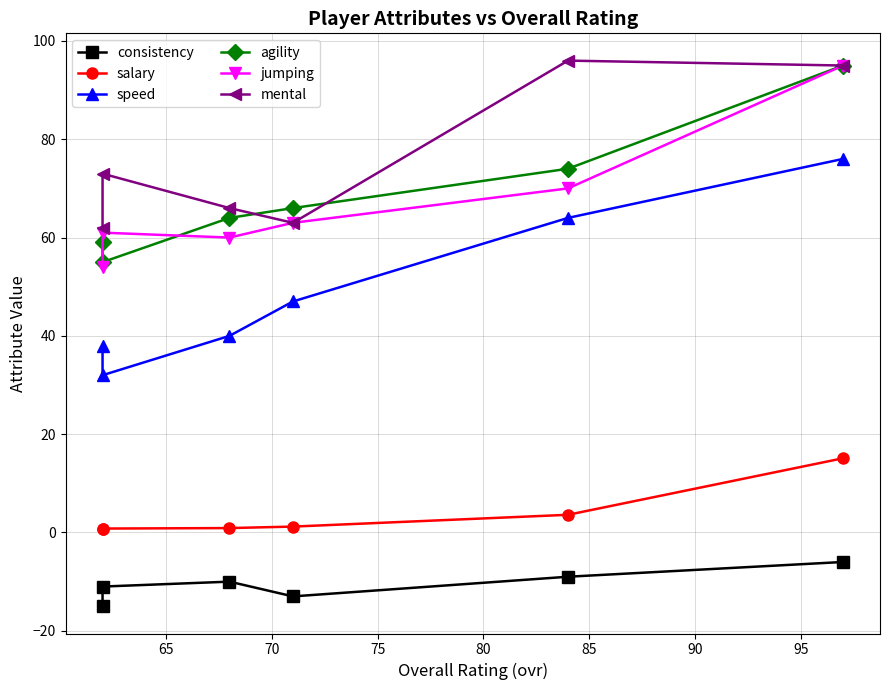

What is the total value across all series at 70?

227.2